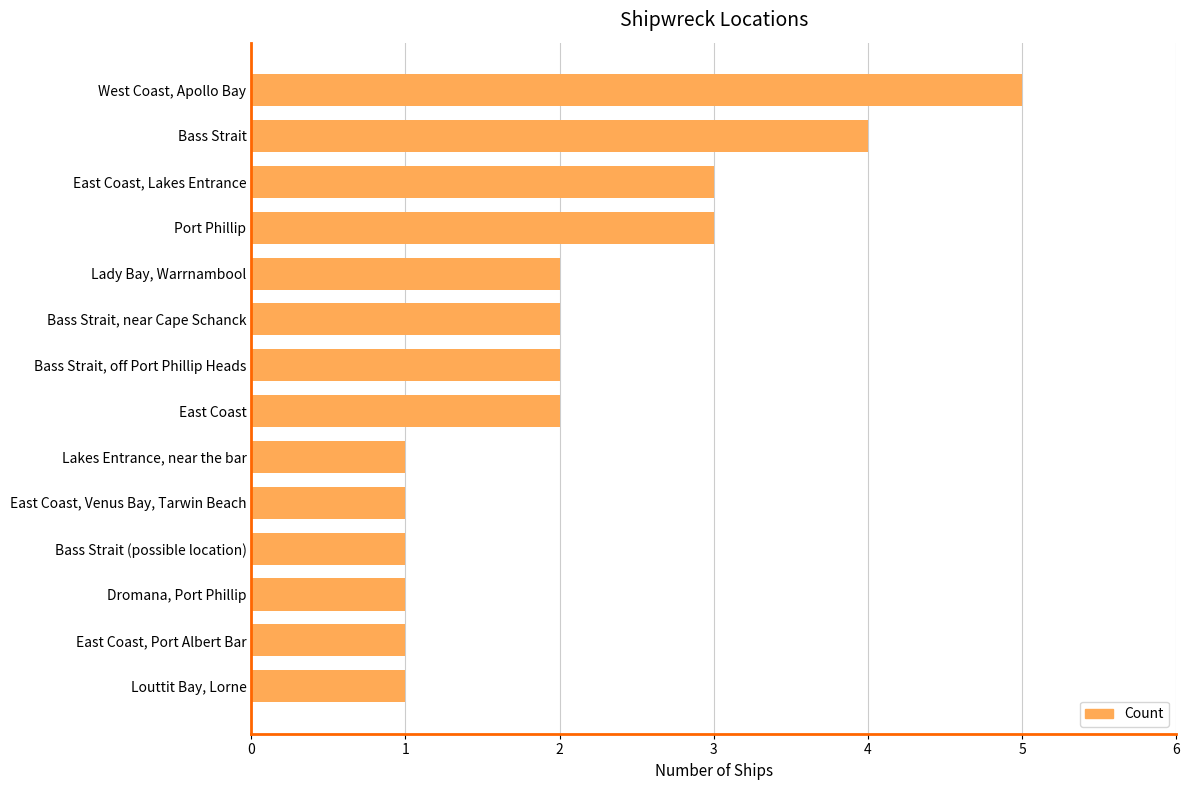

Is it true that the value at West Coast, Apollo Bay is 8?

False